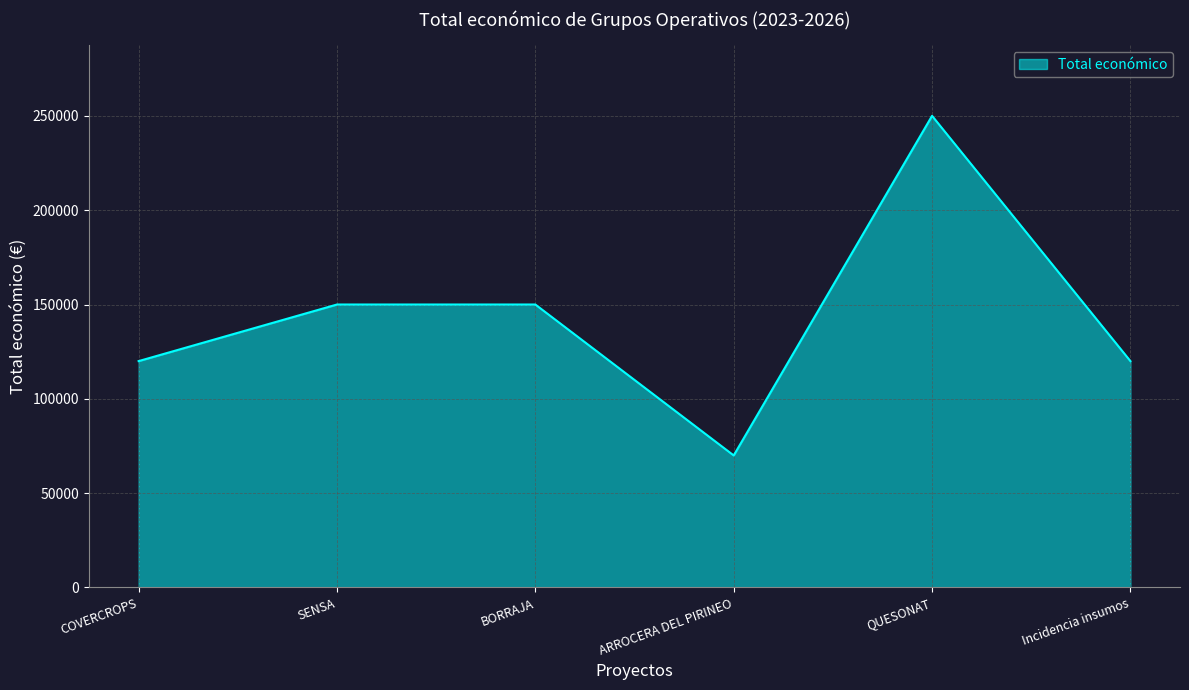

What is the approximate value at ARROCERA DEL PIRINEO?

70000